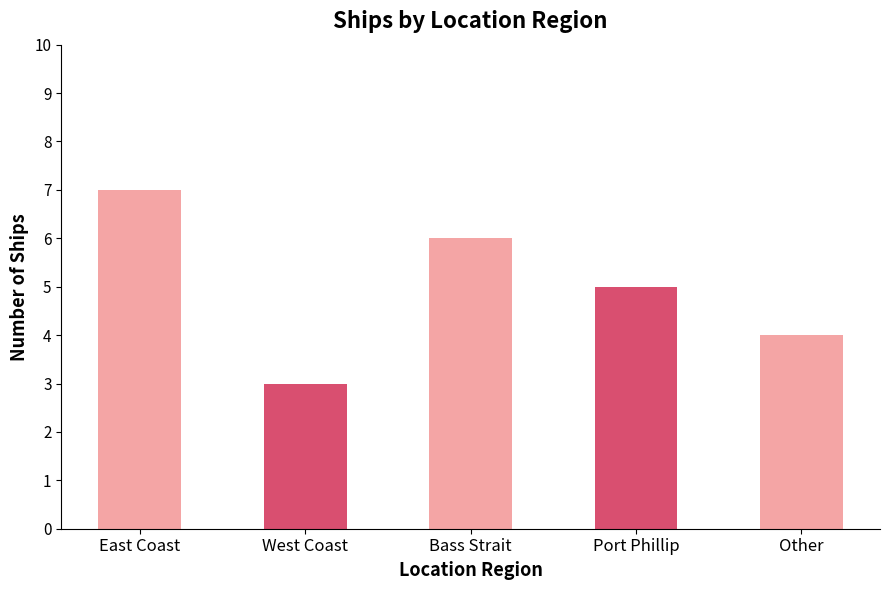

What position from the left is East Coast?

1